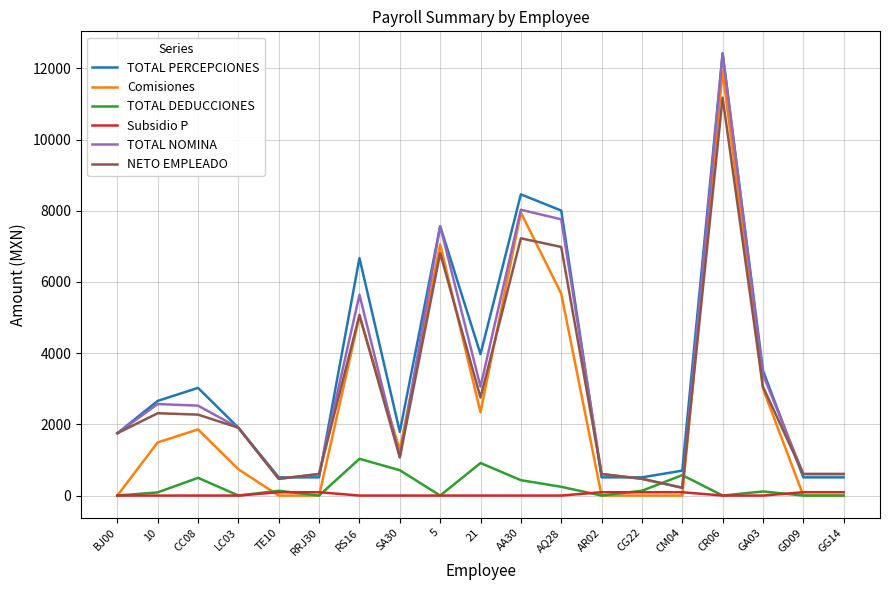

Which category has the highest value across all series?

CR06